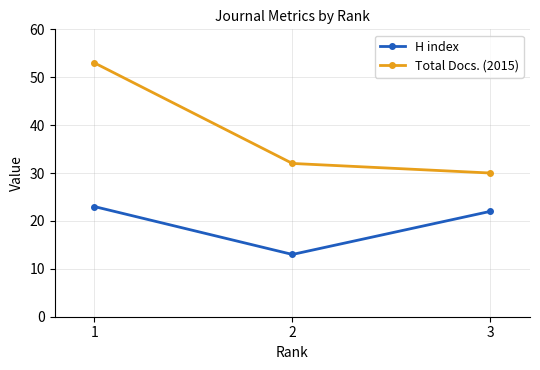

What is the value of the Total Docs. (2015) point at the 3rd from the left?

30